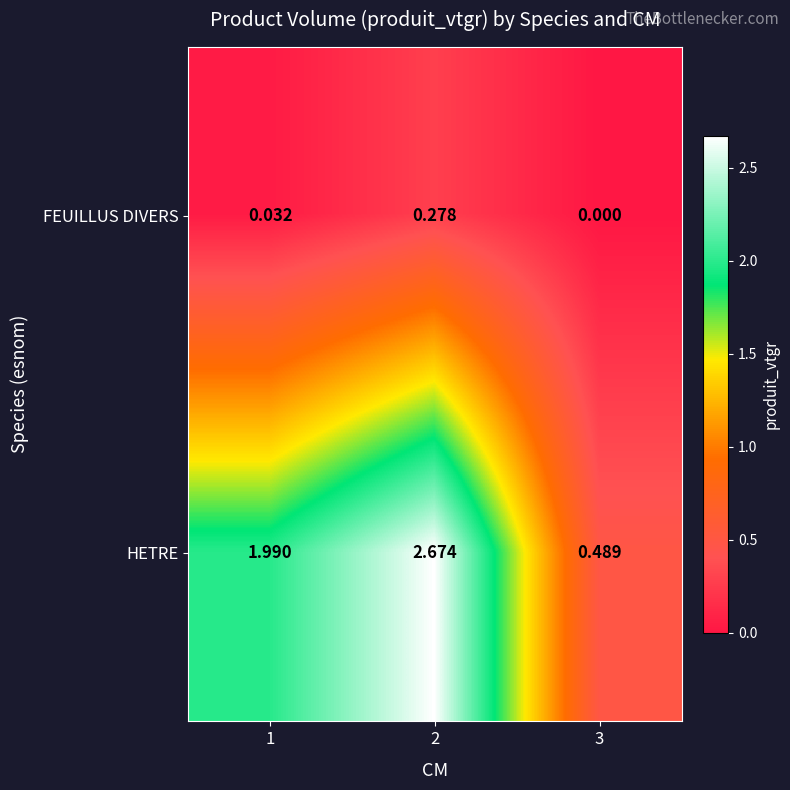

Is the value of HETRE at 2 greater than the value of FEUILLUS DIVERS at 3?

Yes